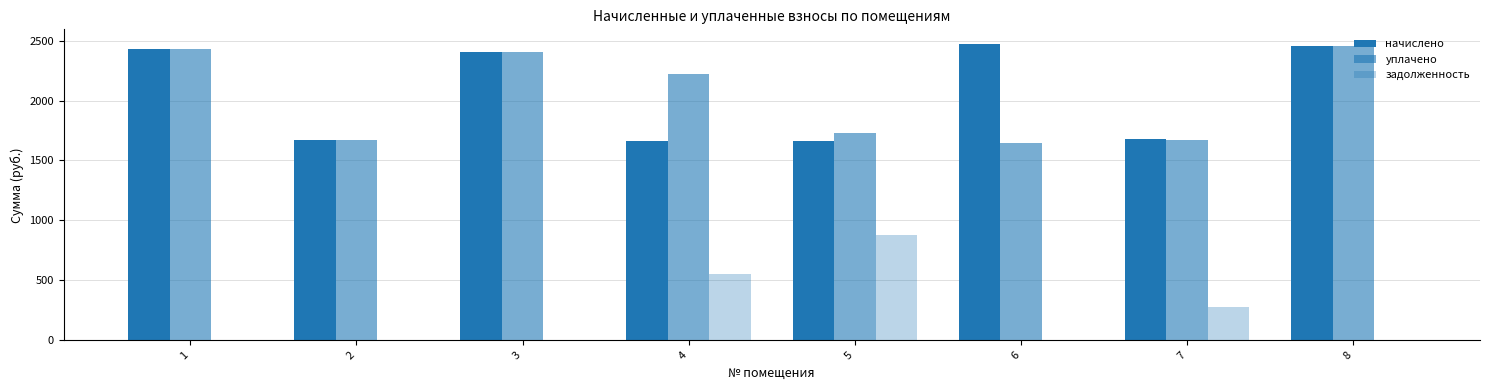

Reading left to right, transcribe all the data shown in this chart.

начислено: 2434.2	1668.0	2408.6	1664.4	1660.7	2470.9	1675.3	2452.6
уплачено: 2434.2	1668.0	2408.6	2219.2	1732.7	1647.3	1672.8	2452.6
задолженность: 0.0	0.0	0.0	554.8	881.0	0.0	275.1	0.0